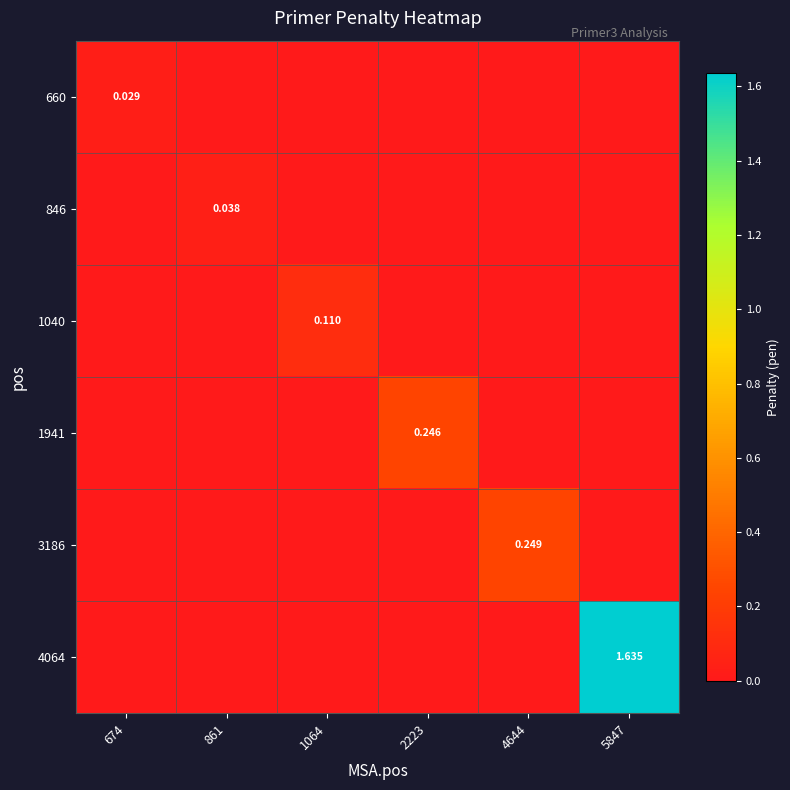

What is the highest value of the 3186 series?

0.2